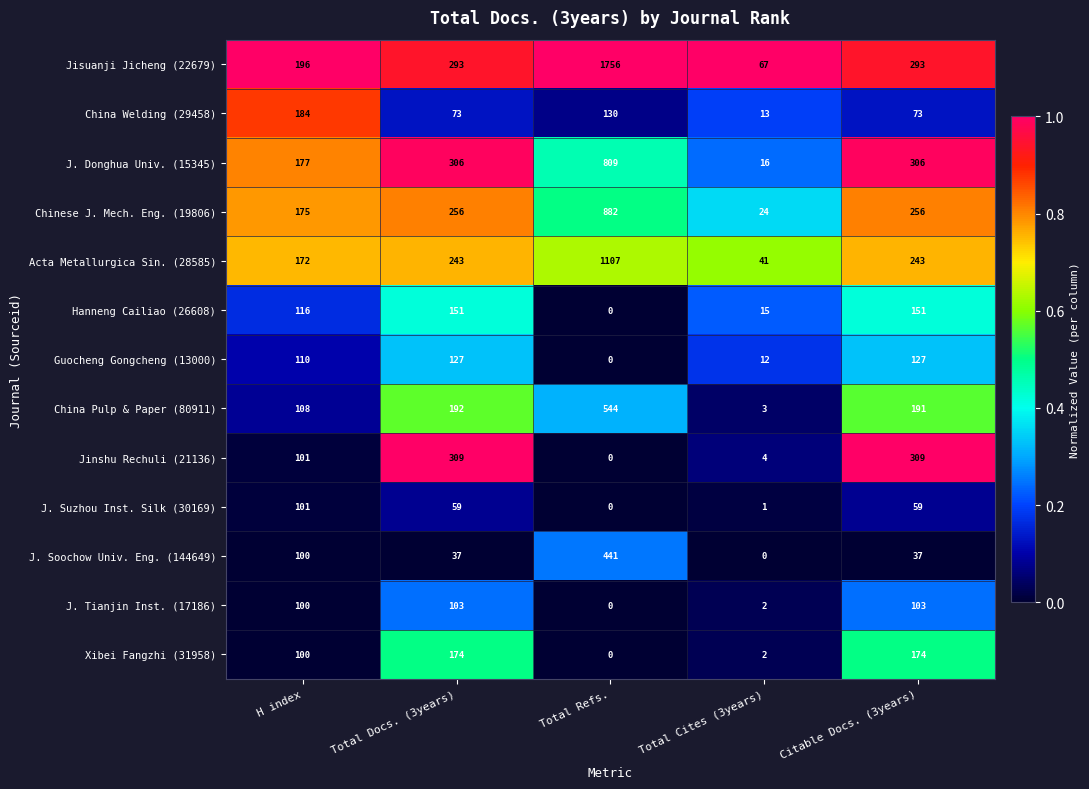

How many data points does each series have?

5